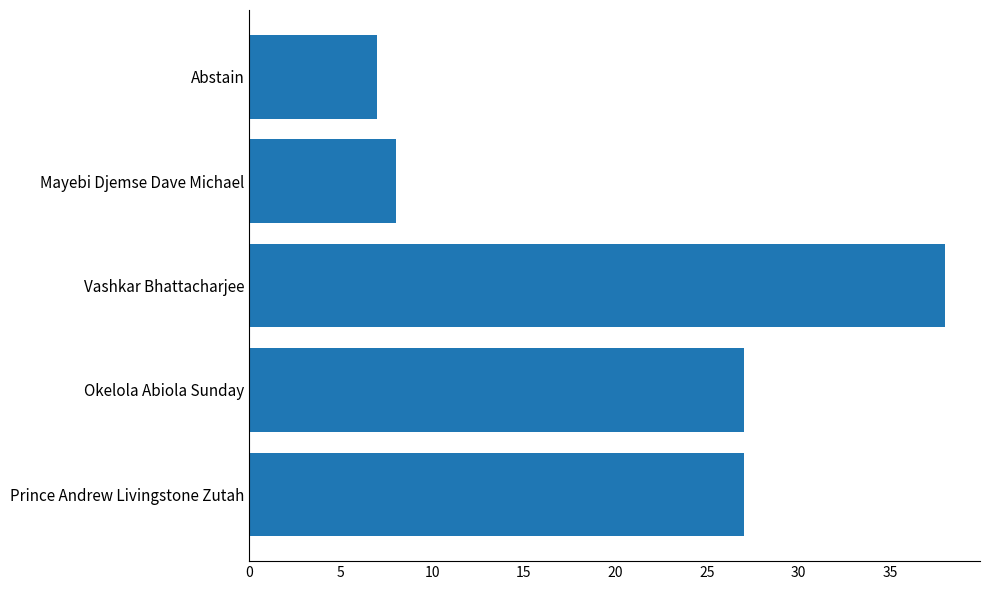

How many data points does each series have?

5